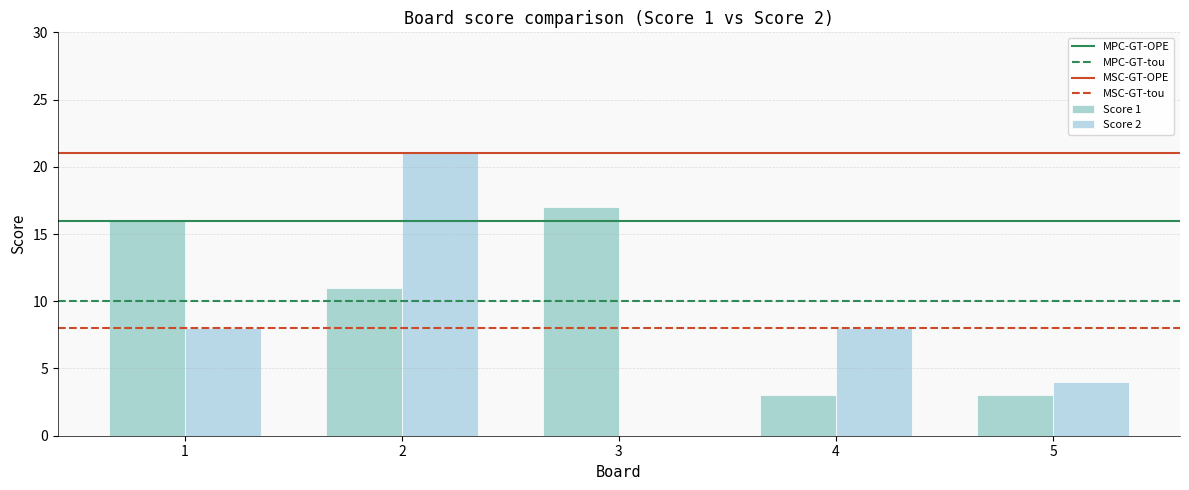

Reading left to right, list all the values displayed in this chart.

Score 1: 16	11	17	3	3
Score 2: 8	21	0	8	4